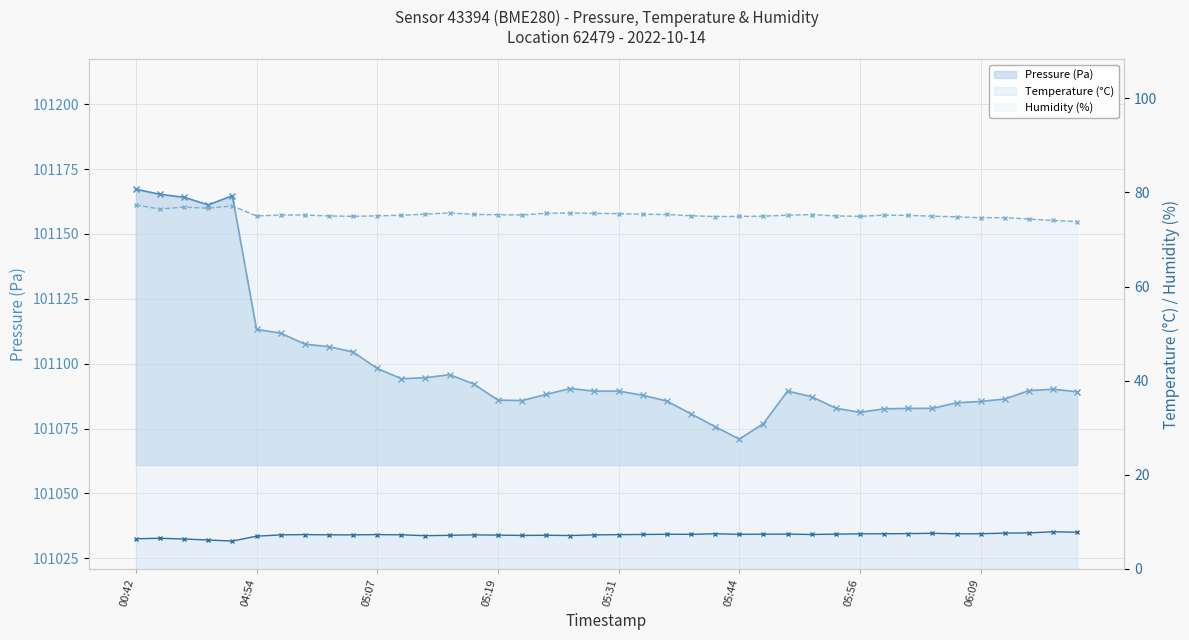

Rank the series by their maximum value, from highest to lowest.

Pressure (Pa), Humidity (%), Temperature (°C)